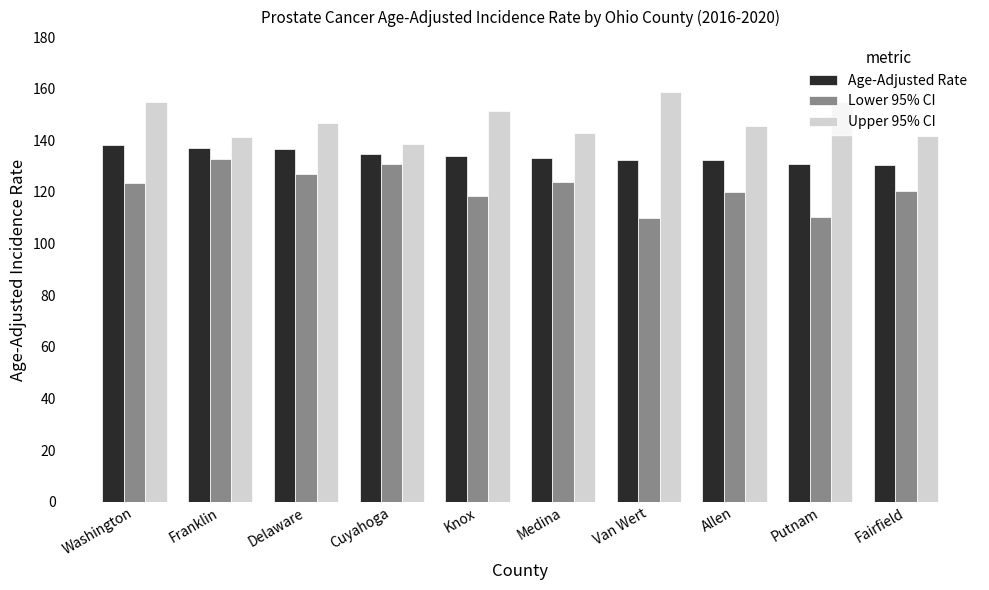

What is the spread (max minus min) of values at Putnam?

44.6